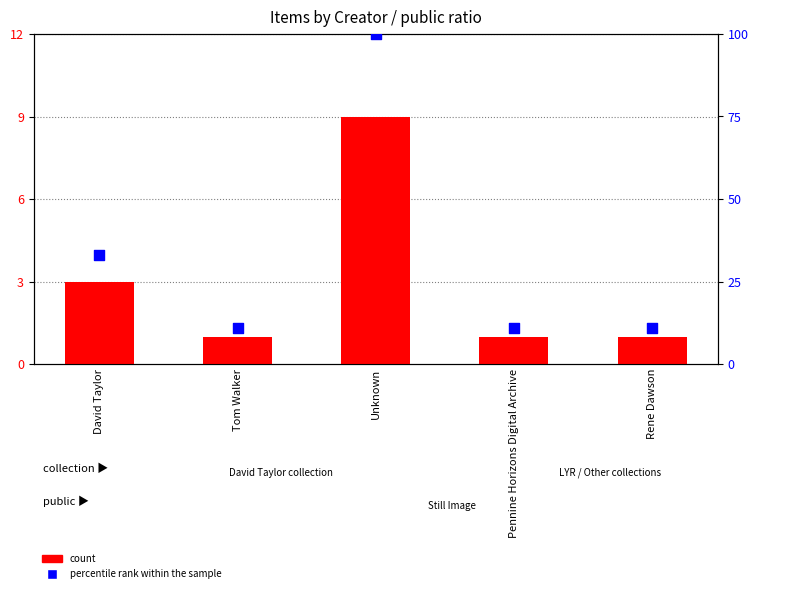

At which category is the sum across all series the highest?

Unknown